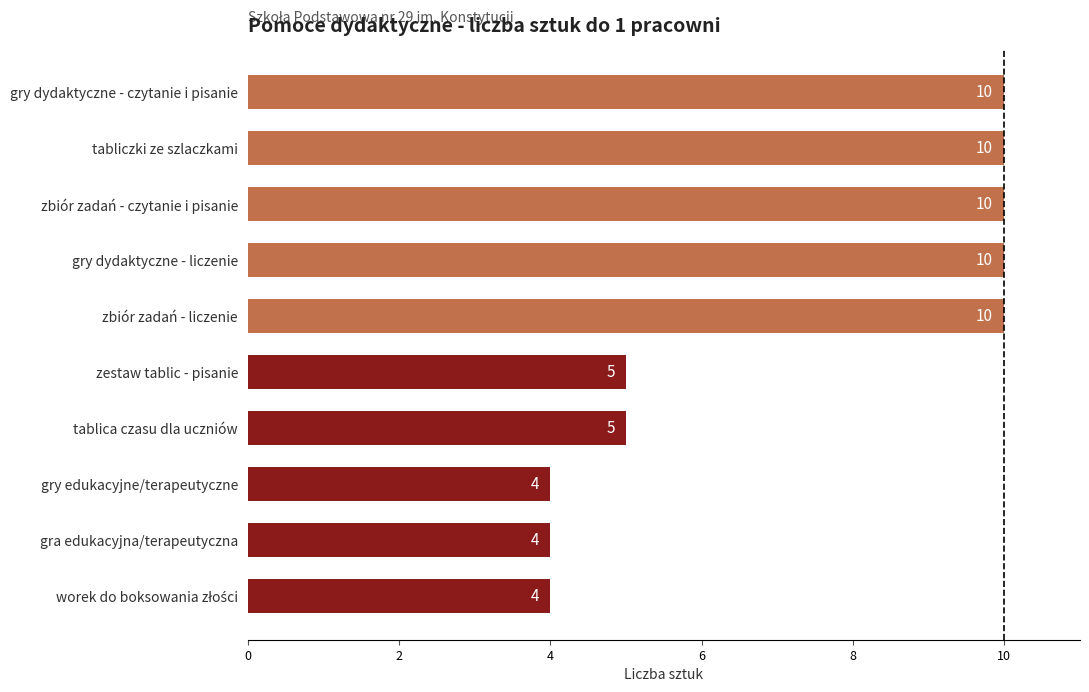

Is it true that the value at gry dydaktyczne - liczenie is 14?

False